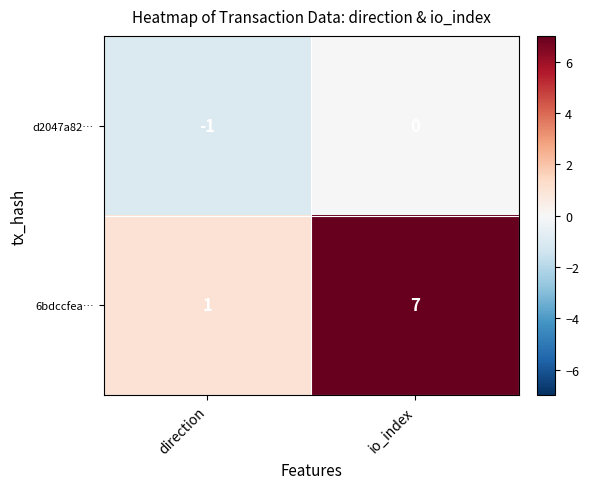

Reading left to right, transcribe all the data shown in this chart.

d2047a82…: -1	0
6bdccfea…: 1	7